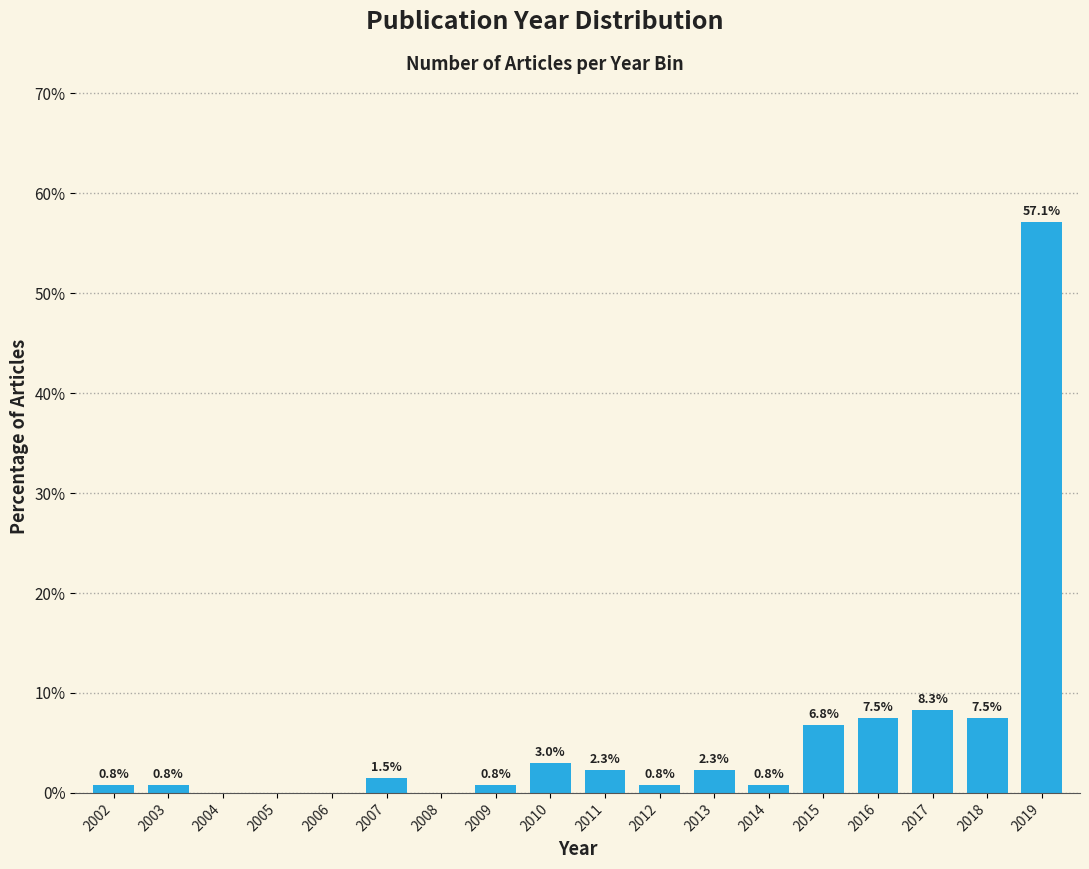

Reading left to right, what are all the values shown in this chart?

2002=0.8	2003=0.8	2004=0.0	2005=0.0	2006=0.0	2007=1.5	2008=0.0	2009=0.8	2010=3.0	2011=2.3	2012=0.8	2013=2.3	2014=0.8	2015=6.8	2016=7.5	2017=8.3	2018=7.5	2019=57.1